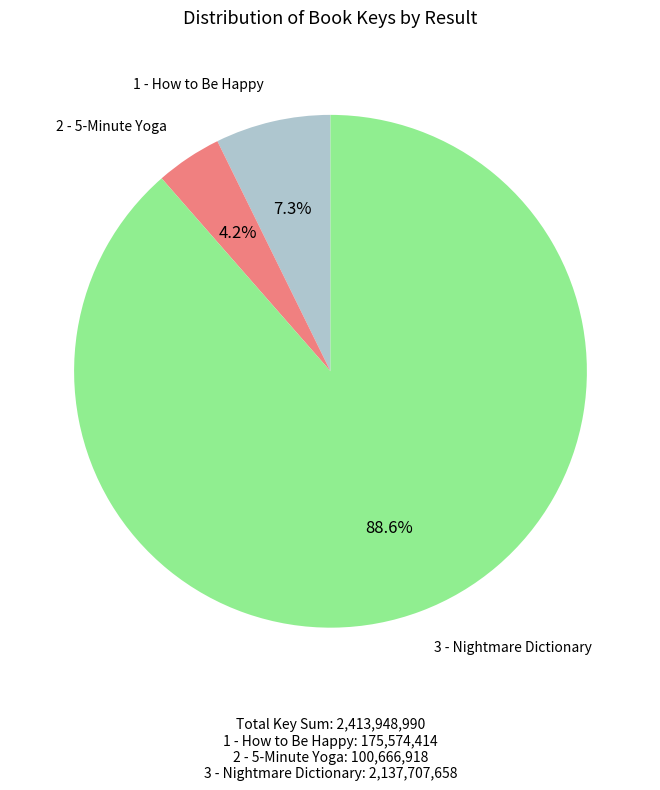

To the nearest percent, what is the average slice percentage?

33%